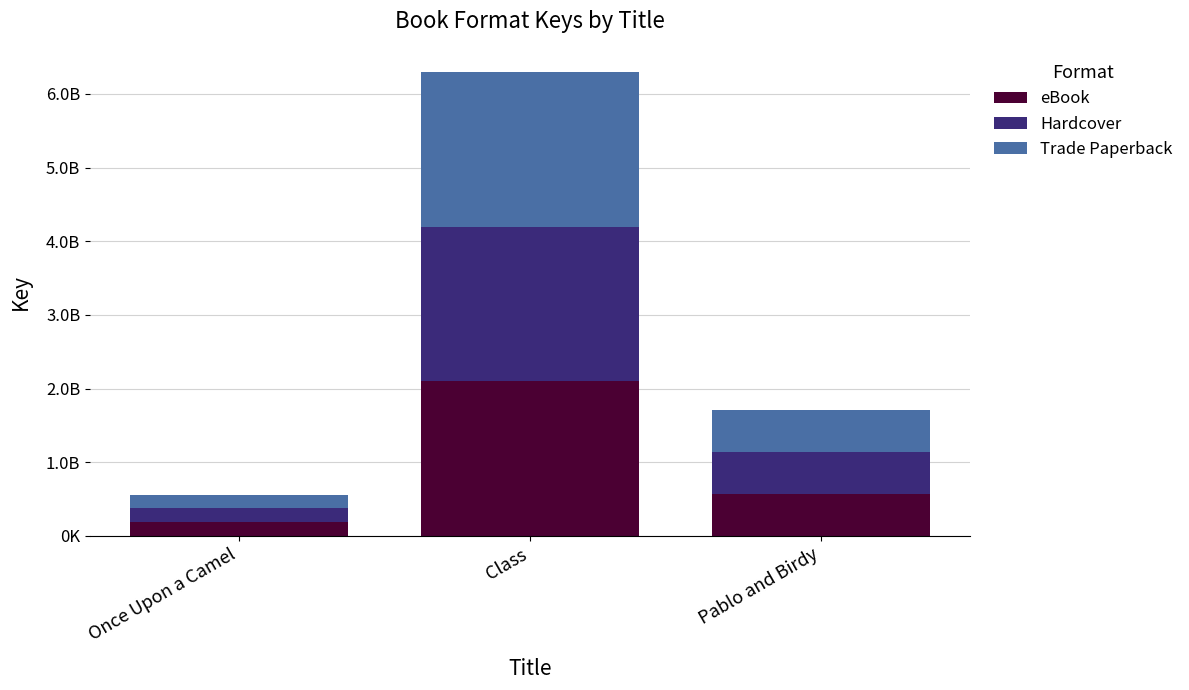

What is the difference between the Hardcover values at Pablo and Birdy and Once Upon a Camel?

383949231